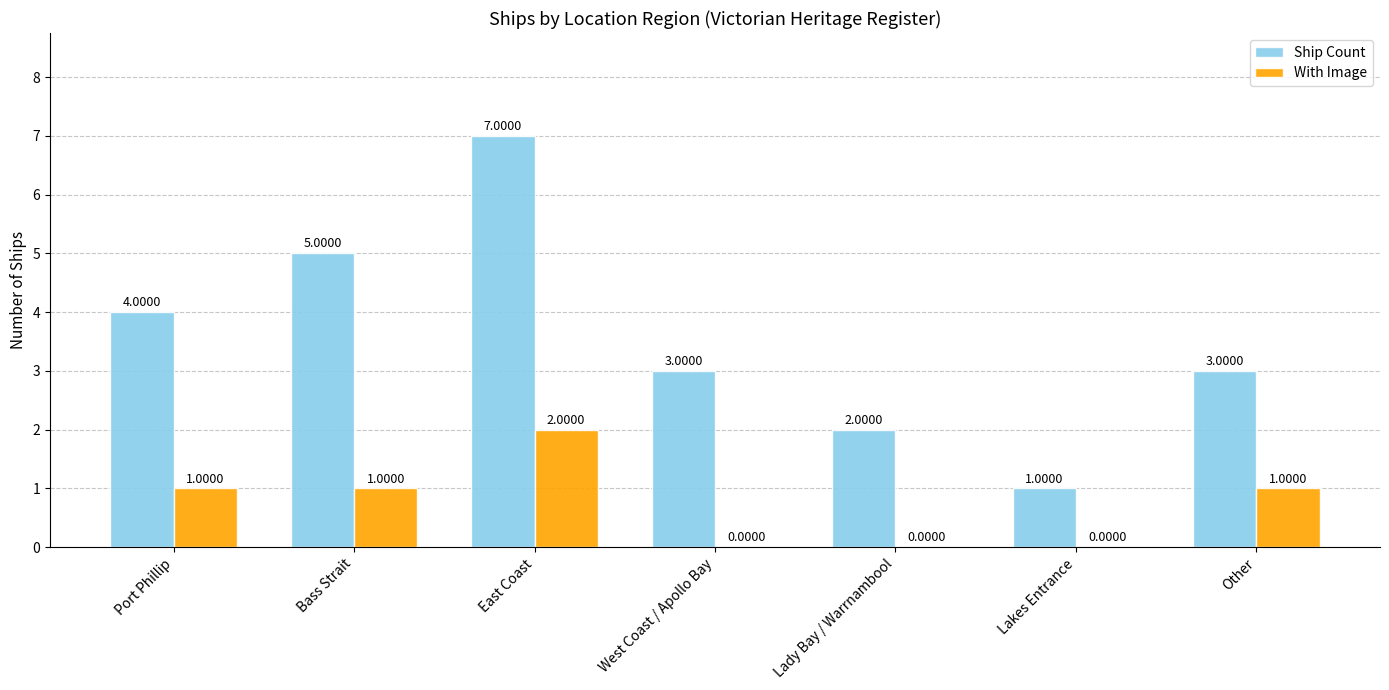

Reading right to left, transcribe all the data shown in this chart.

Ship Count: 3	1	2	3	7	5	4
With Image: 1	0	0	0	2	1	1